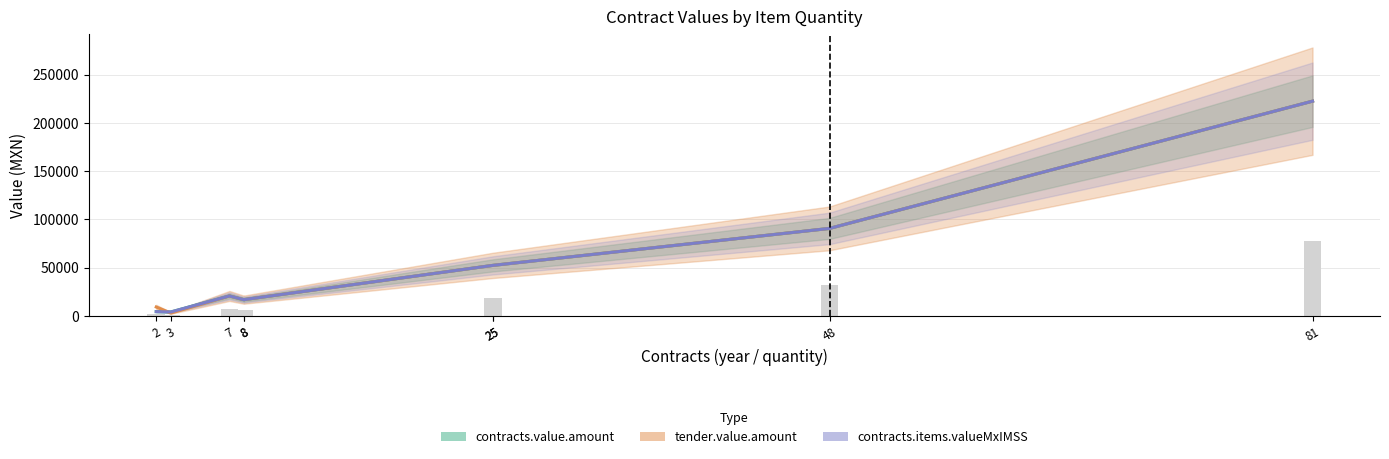

Read the tender.value.amount value at 25.

52411.2